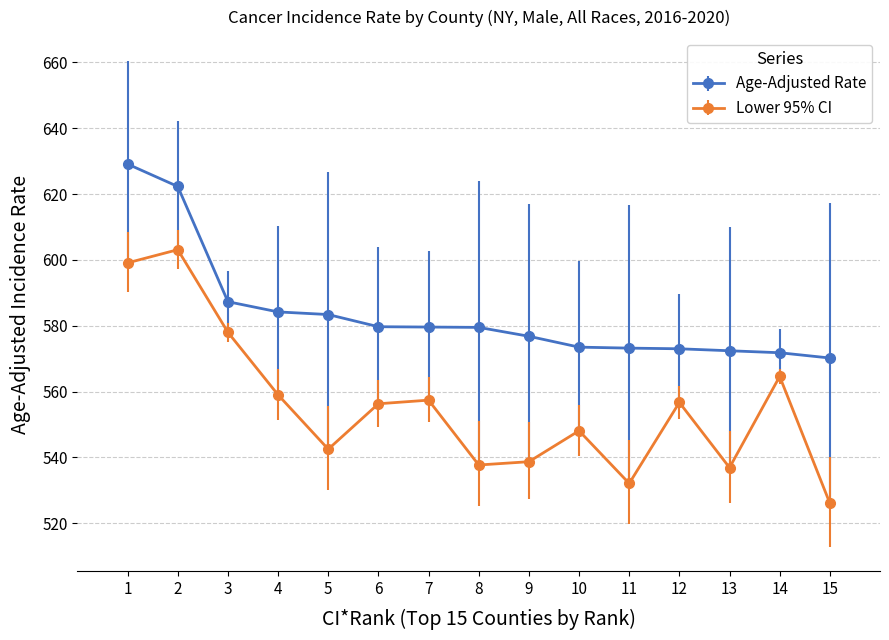

What is the value of the Lower 95% CI point at the 2nd from the left?

603.1